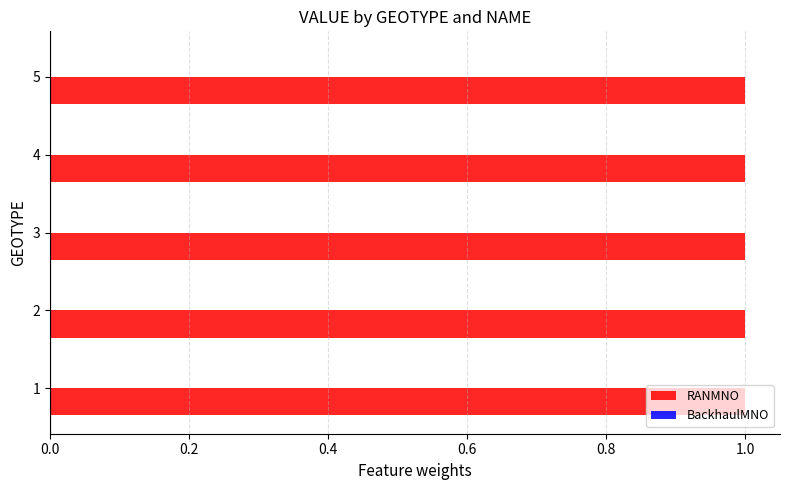

What are all the series names shown in the legend?

RANMNO, BackhaulMNO